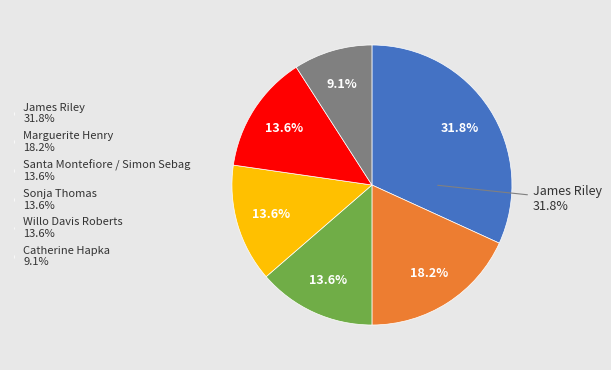

Is Santa Montefiore / Simon Sebag the majority of the pie?

No